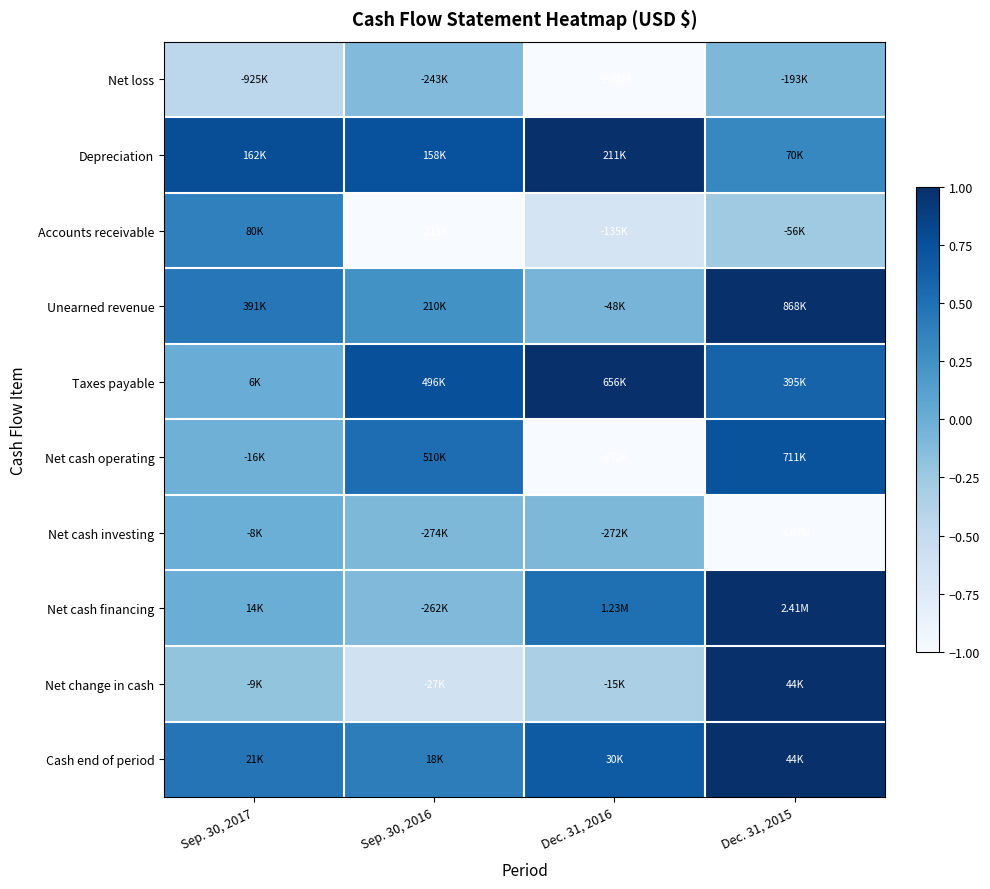

Reading left to right, extract all data points from this chart.

Net loss: Sep. 30, 2017=-0.4	Sep. 30, 2016=-0.1	Dec. 31, 2016=-1.0	Dec. 31, 2015=-0.1
Depreciation: Sep. 30, 2017=0.8	Sep. 30, 2016=0.7	Dec. 31, 2016=1.0	Dec. 31, 2015=0.3
Accounts receivable: Sep. 30, 2017=0.4	Sep. 30, 2016=-1.0	Dec. 31, 2016=-0.6	Dec. 31, 2015=-0.3
Unearned revenue: Sep. 30, 2017=0.5	Sep. 30, 2016=0.2	Dec. 31, 2016=-0.1	Dec. 31, 2015=1.0
Taxes payable: Sep. 30, 2017=0.0	Sep. 30, 2016=0.8	Dec. 31, 2016=1.0	Dec. 31, 2015=0.6
Net cash operating: Sep. 30, 2017=-0.0	Sep. 30, 2016=0.5	Dec. 31, 2016=-1.0	Dec. 31, 2015=0.7
Net cash investing: Sep. 30, 2017=-0.0	Sep. 30, 2016=-0.1	Dec. 31, 2016=-0.1	Dec. 31, 2015=-1.0
Net cash financing: Sep. 30, 2017=0.0	Sep. 30, 2016=-0.1	Dec. 31, 2016=0.5	Dec. 31, 2015=1.0
Net change in cash: Sep. 30, 2017=-0.2	Sep. 30, 2016=-0.6	Dec. 31, 2016=-0.3	Dec. 31, 2015=1.0
Cash end of period: Sep. 30, 2017=0.5	Sep. 30, 2016=0.4	Dec. 31, 2016=0.7	Dec. 31, 2015=1.0